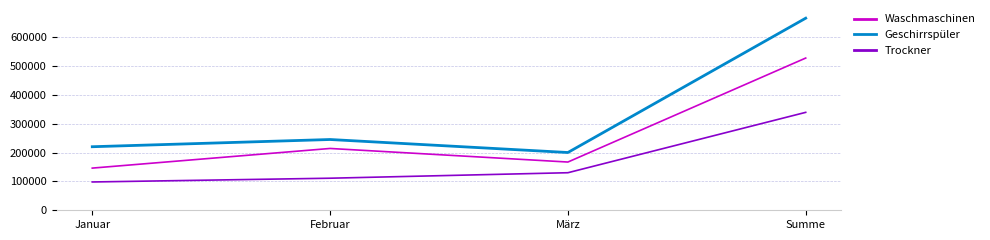

What value does the Geschirrspüler series have at März, to the nearest 50?

200000